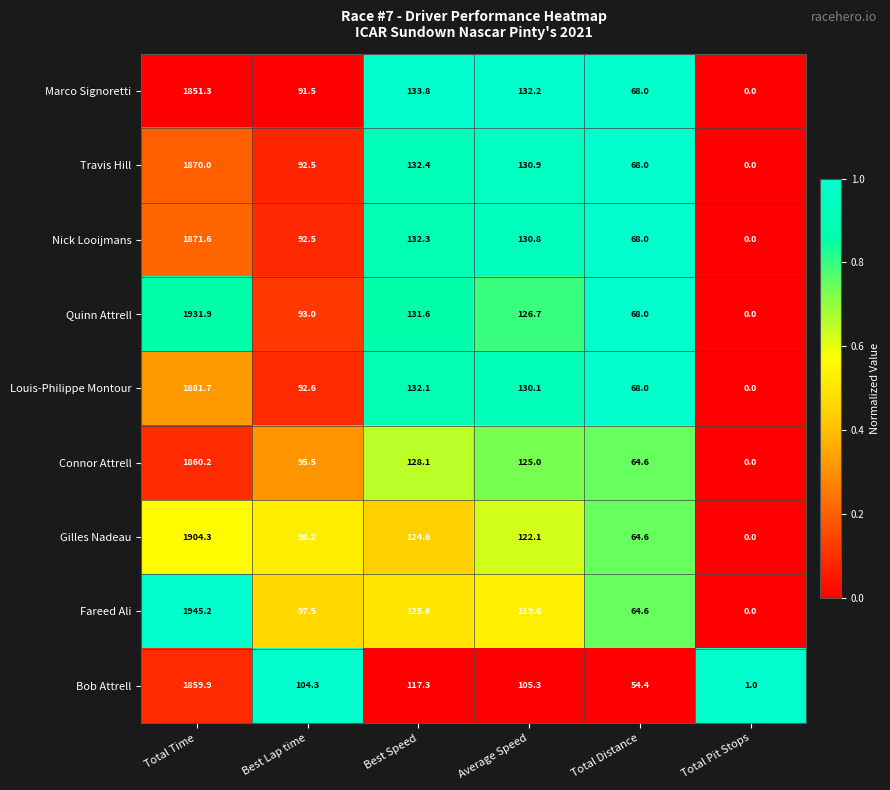

The Bob Attrell series shows 26.9 at Best Speed. True or false?

False